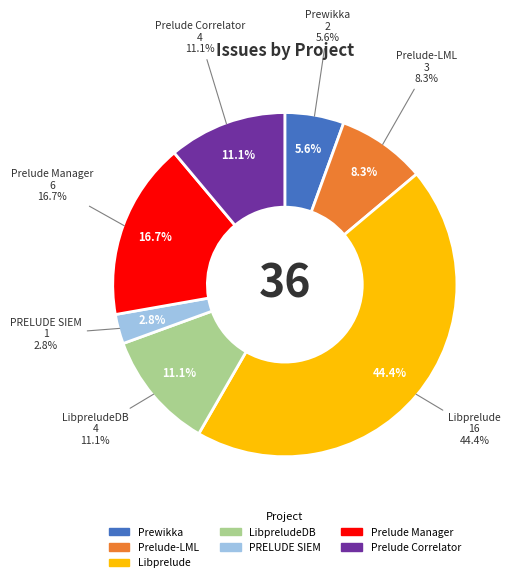

What percentage is the PRELUDE SIEM slice, to the nearest percent?

3%